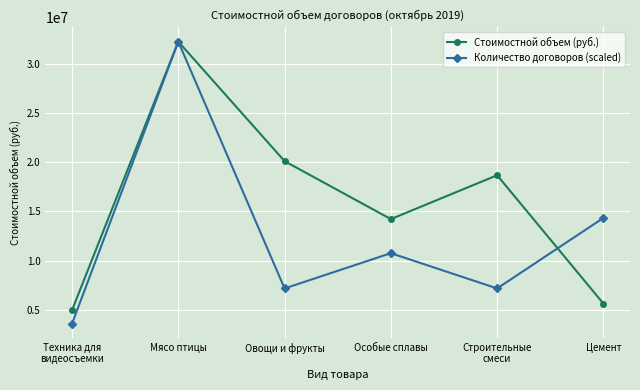

What is the difference between the highest and lowest values at Особые сплавы?

3464418.5